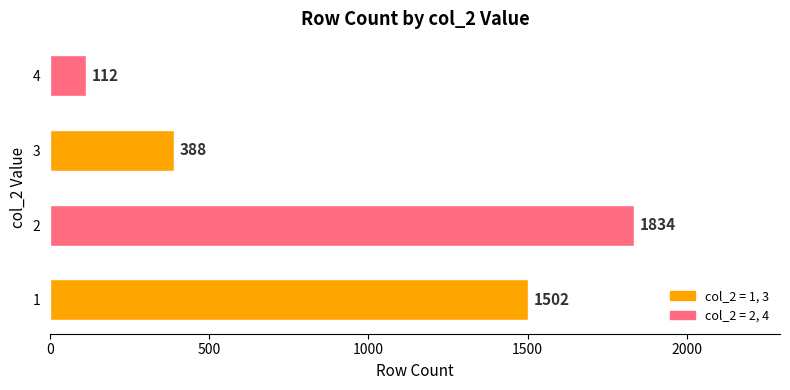

What is the difference between the maximum and minimum values?

1722